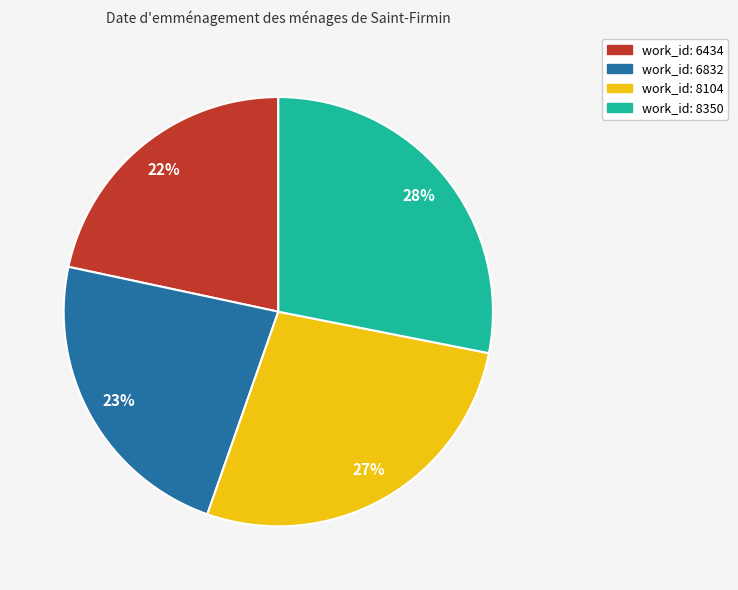

How many slices are in this pie chart?

4